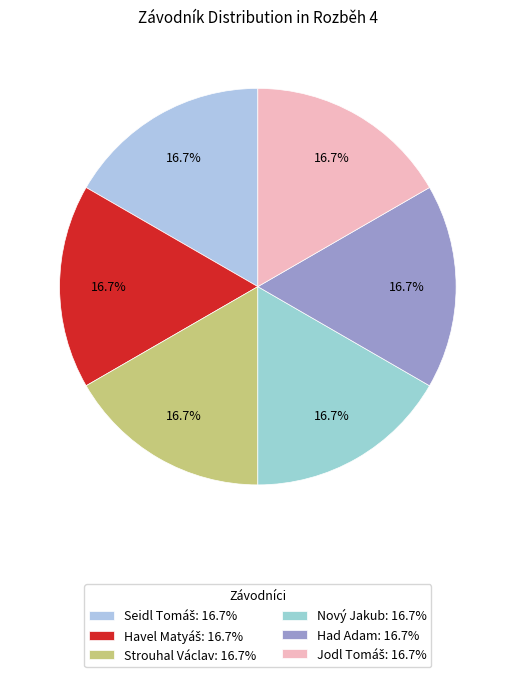

Which category has the biggest portion of the pie?

Seidl Tomáš